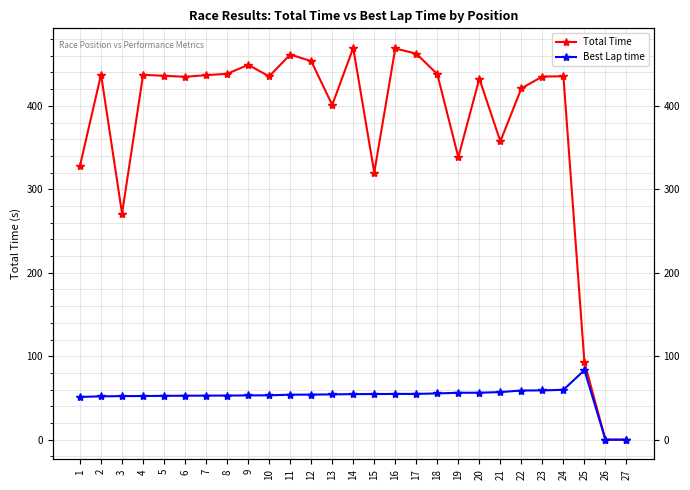

True or false: Total Time has a value of 270.9 at 3.

True